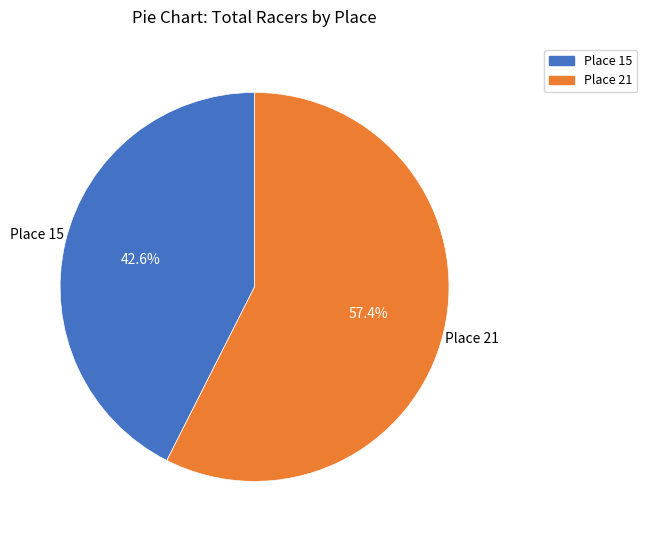

The Place 15 slice represents 43% of the pie. True or false?

True